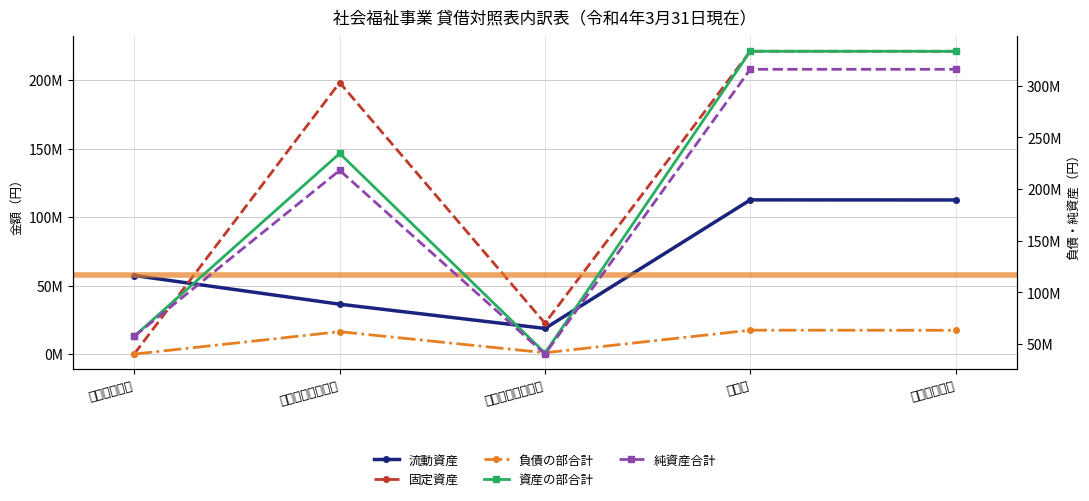

How many values in the 資産の部合計 series are below 234527877?

2